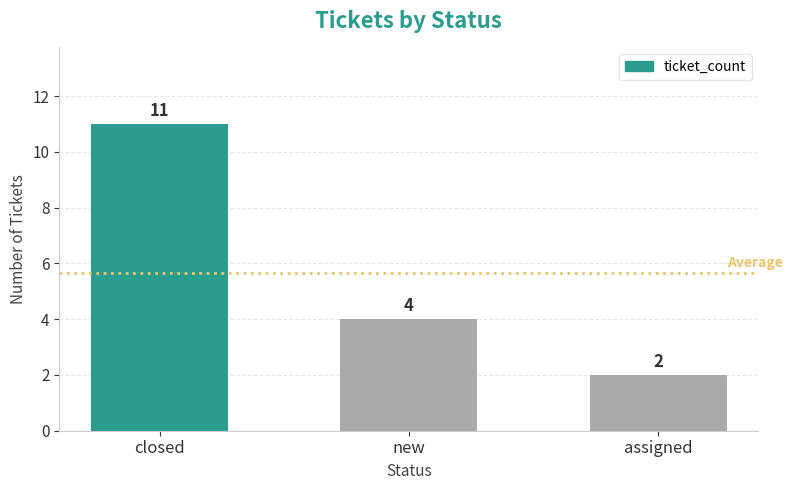

Approximately how many times larger is the value at new compared to assigned?

2.0